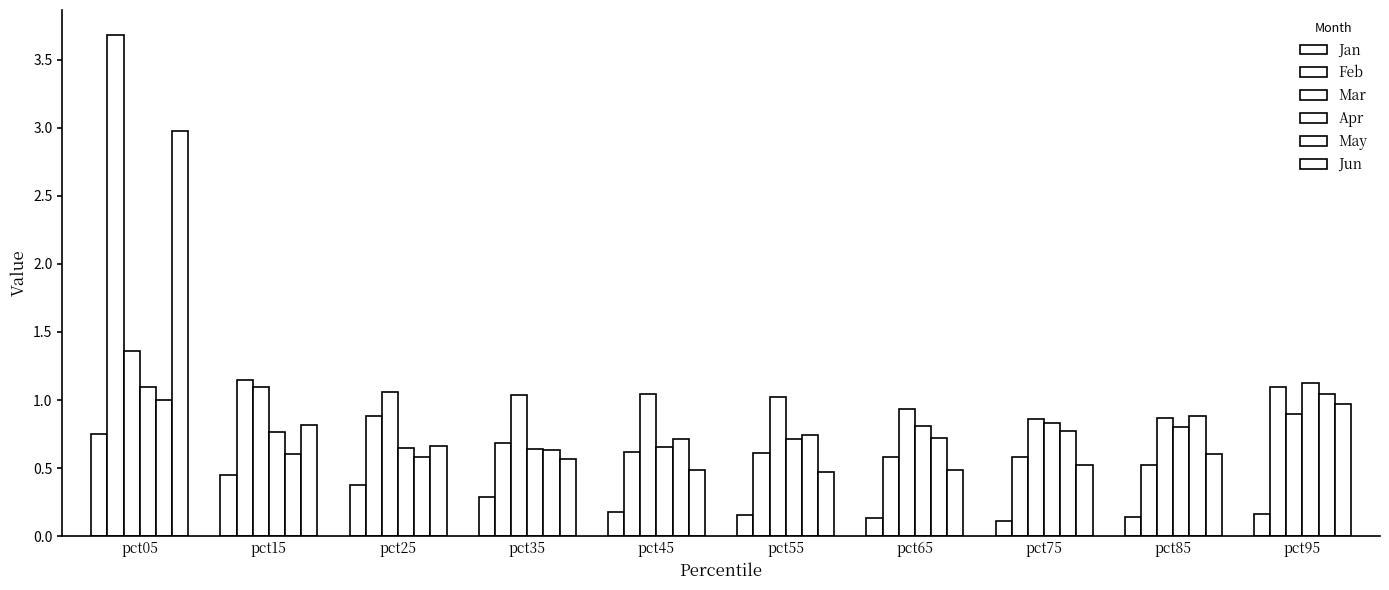

What is the difference between the maximum and minimum values in the Feb series?

3.2